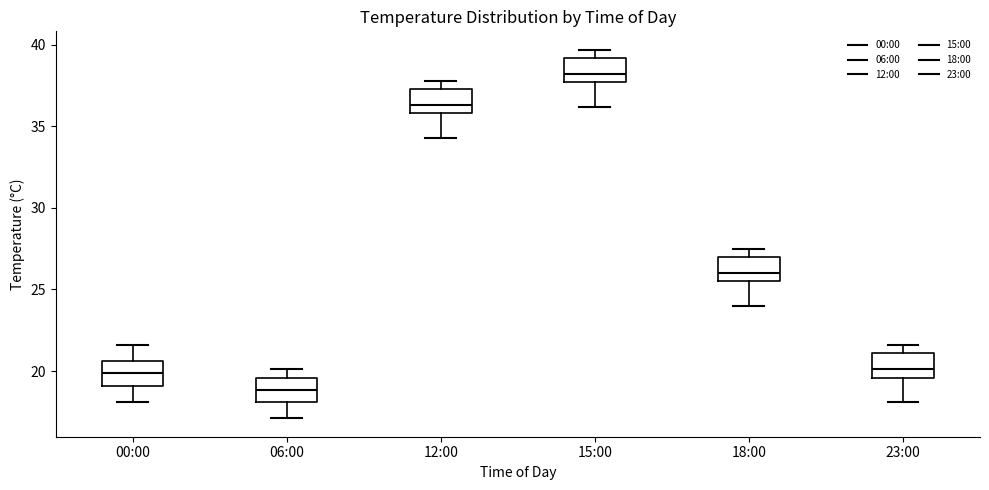

Reading left to right, read every box against the y-axis: the position of its median line, the range the box covers, and the ends of its whiskers. The values are not printed on the chart, so give them approximately, as read against the axis.

00:00: median 20.0, box 19.0 to 20.5, whiskers 18.0 to 21.5
06:00: median 19.0, box 18.0 to 19.5, whiskers 17.0 to 20.0
12:00: median 36.5, box 36.0 to 37.5, whiskers 34.5 to 38.0
15:00: median 38.0, box 37.5 to 39.0, whiskers 36.0 to 39.5
18:00: median 26.0, box 25.5 to 27.0, whiskers 24.0 to 27.5
23:00: median 20.0, box 19.5 to 21.0, whiskers 18.0 to 21.5